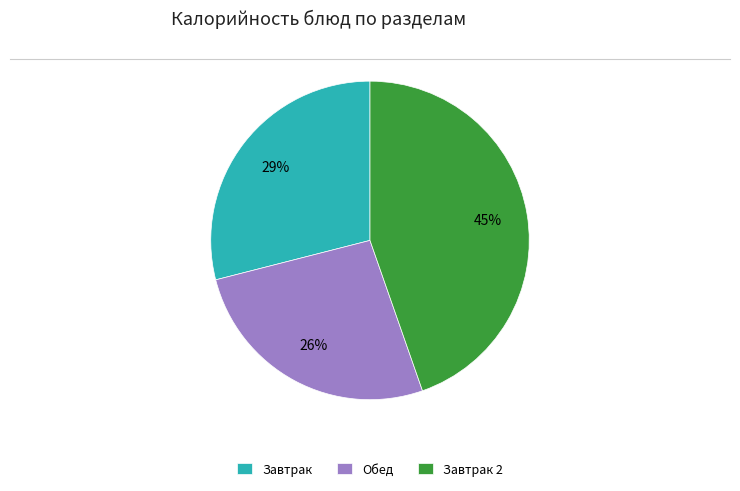

Which slice is the smallest?

Обед